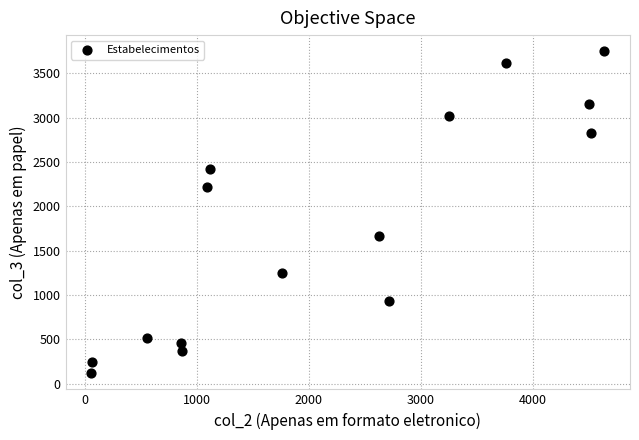

What is the range of Y values (max minus min)?

3633.8